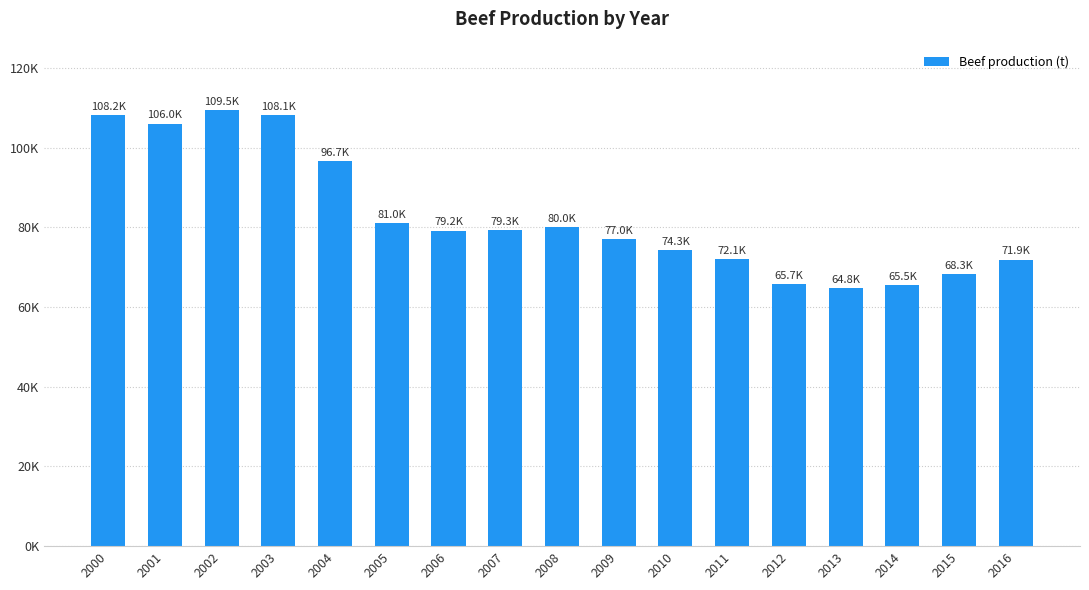

Count the number of categories in the chart.

17